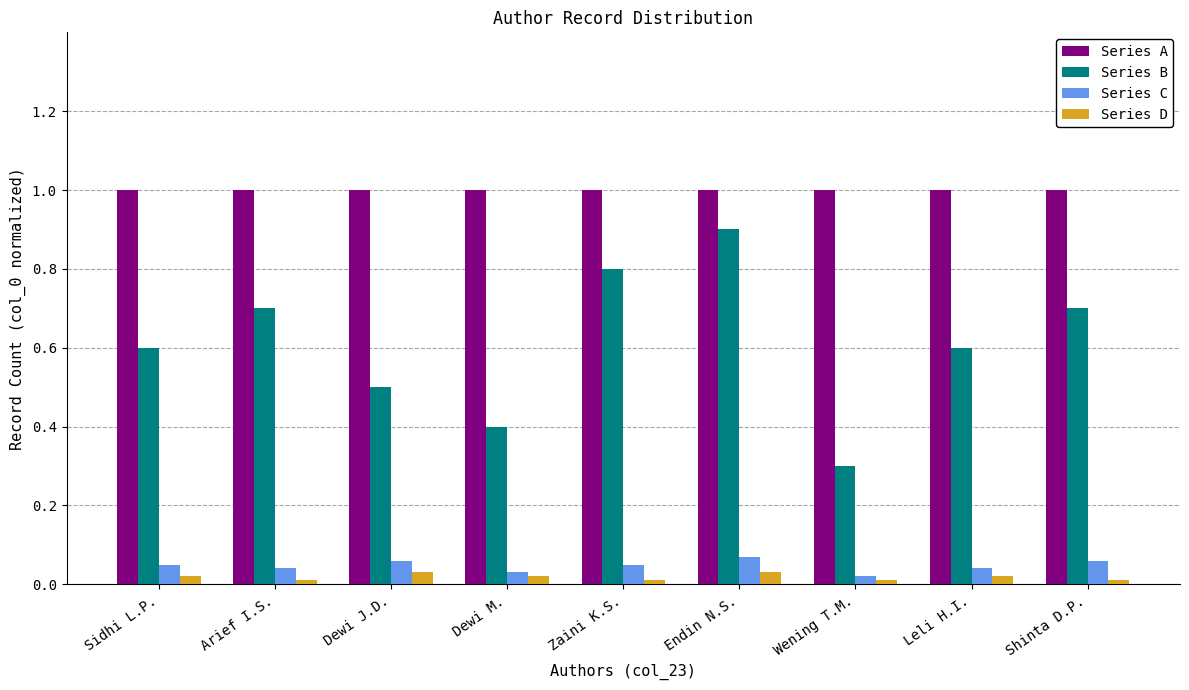

What are all the series names shown in the legend?

Series A, Series B, Series C, Series D